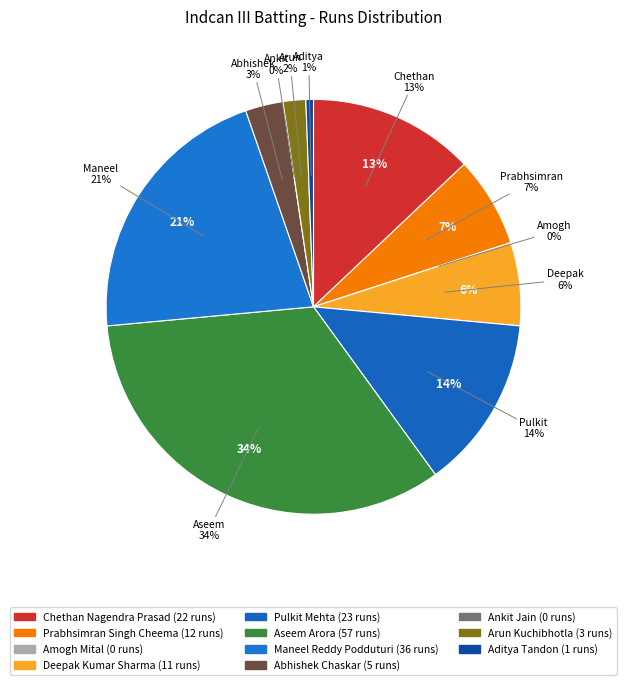

To the nearest percent, what portion does Aseem Arora represent?

34%